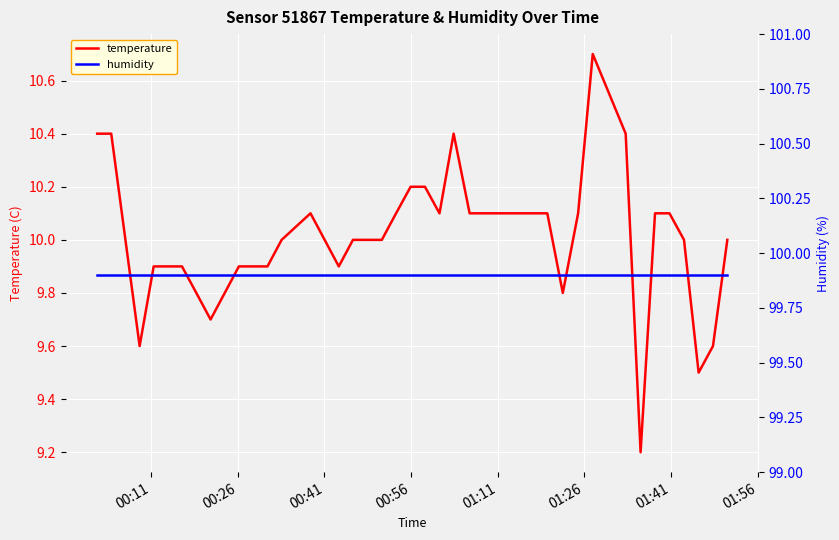

True or false: temperature and humidity intersect in this chart.

False